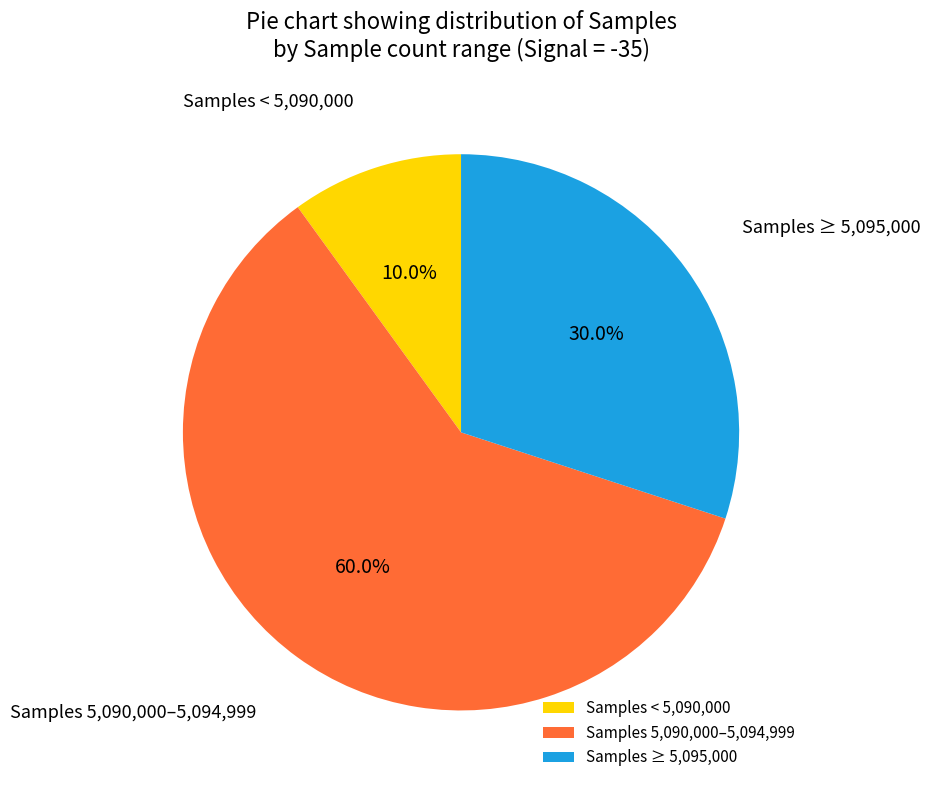

How many slices are in this pie chart?

3